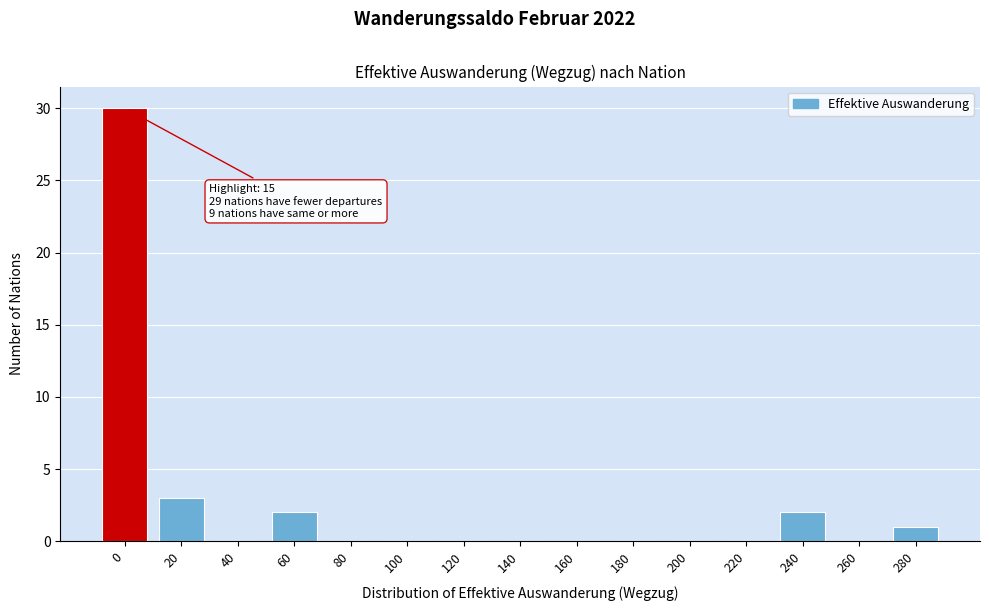

Reading left to right, transcribe all the data shown in this chart.

0=30	20=3	40=0	60=2	80=0	100=0	120=0	140=0	160=0	180=0	200=0	220=0	240=2	260=0	280=1